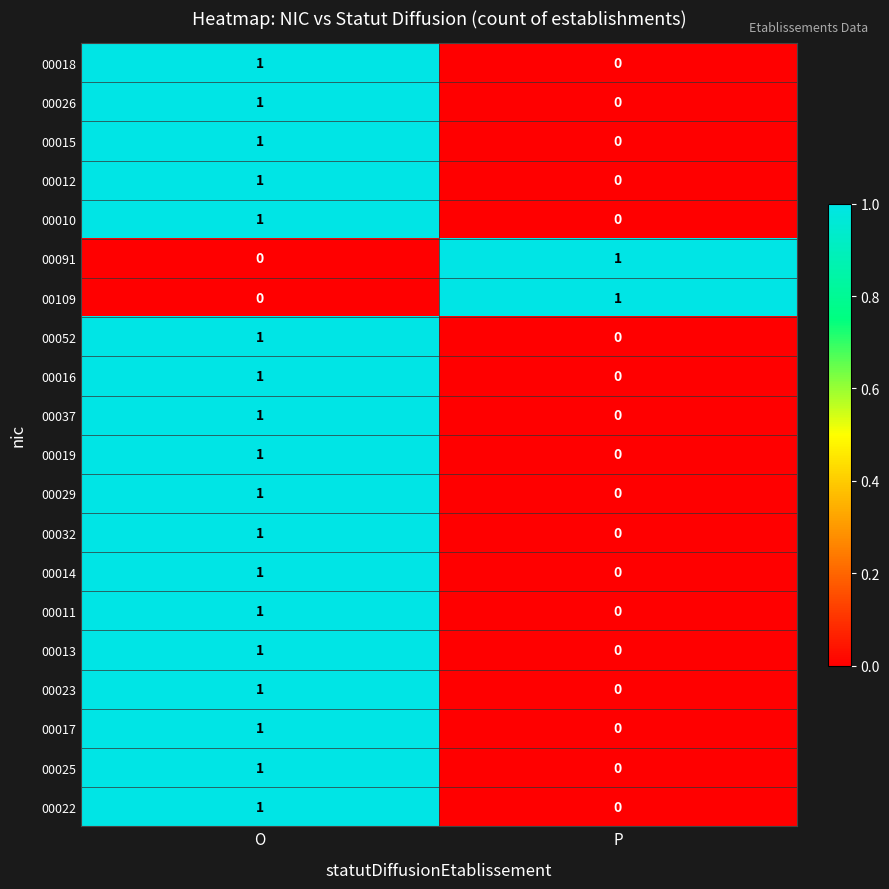

Is the value of 00019 at P greater than the value of 00017 at O?

No